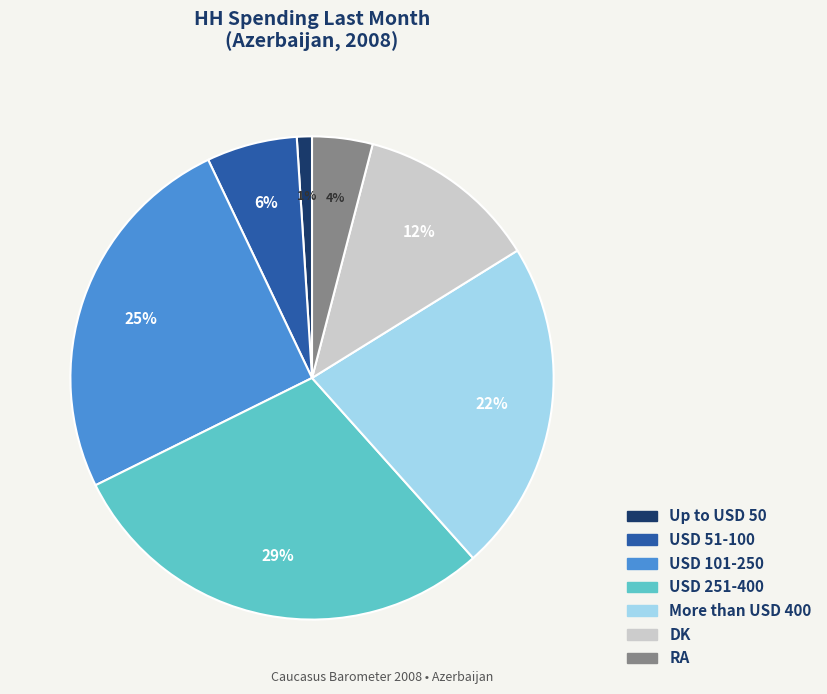

Combined, do Up to USD 50 and DK account for over 50%?

No